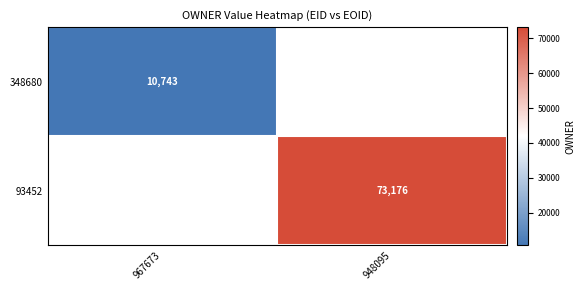

Which has a higher value, 967673 or 948095?

948095